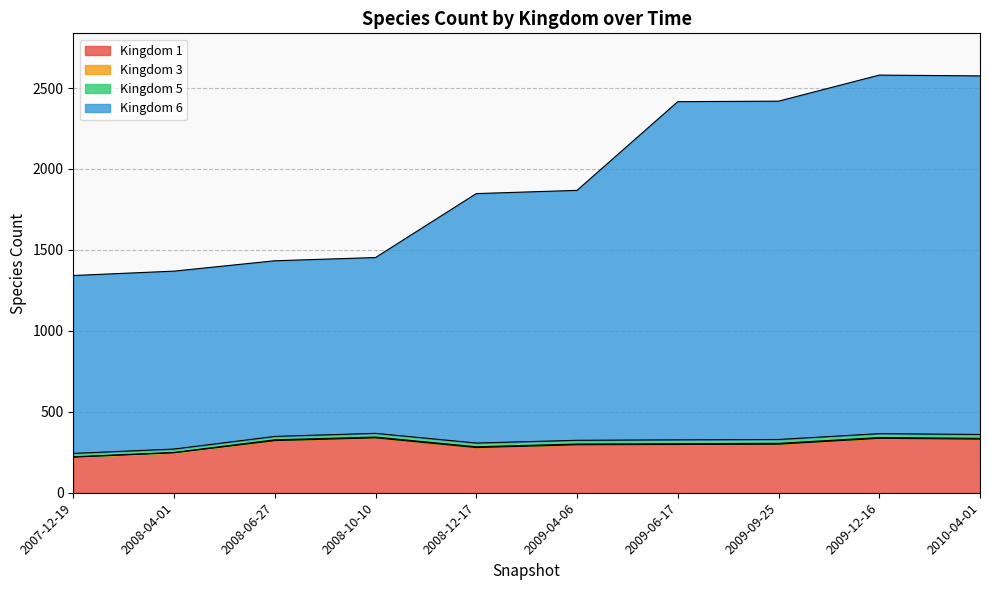

True or false: Kingdom 1 has more than 2 interior local peaks.

False